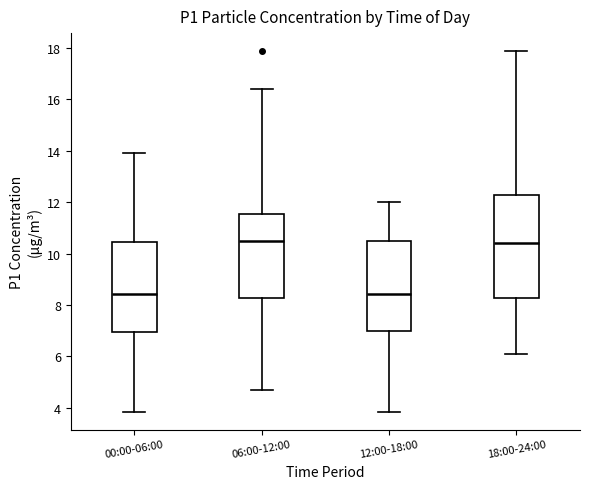

Reading left to right, read every box against the y-axis: the position of its median line, the range the box covers, and the ends of its whiskers. The values are not printed on the chart, so give them approximately, as read against the axis.

00:00-06:00: median 8.4, box 7.0 to 10.4, whiskers 3.8 to 14.0
06:00-12:00: median 10.6, box 8.2 to 11.6, whiskers 4.6 to 16.4
12:00-18:00: median 8.4, box 7.0 to 10.4, whiskers 3.8 to 12.0
18:00-24:00: median 10.4, box 8.2 to 12.2, whiskers 6.2 to 17.8